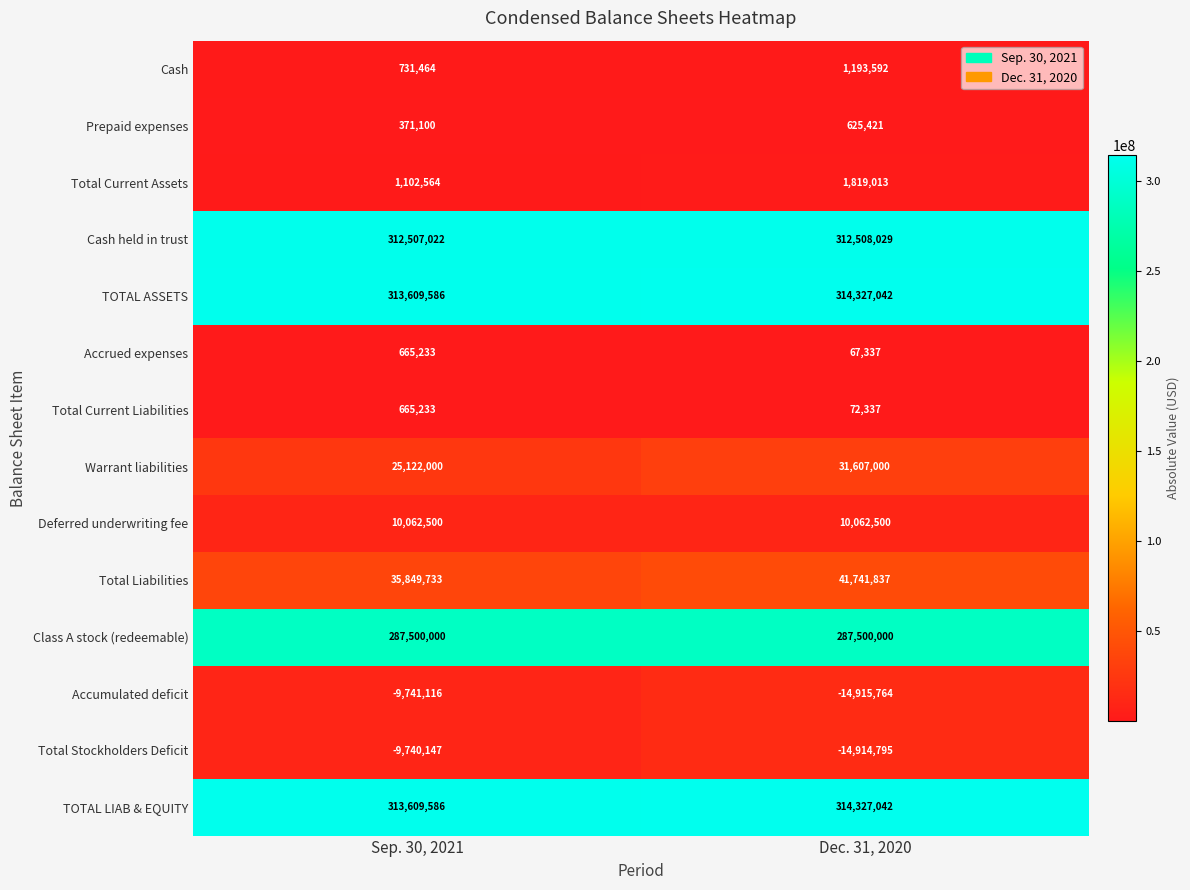

Reading right to left, transcribe all the data shown in this chart.

Cash: Dec. 31, 2020=1193592	Sep. 30, 2021=731464
Prepaid expenses: Dec. 31, 2020=625421	Sep. 30, 2021=371100
Total Current Assets: Dec. 31, 2020=1819013	Sep. 30, 2021=1102564
Cash held in trust: Dec. 31, 2020=312508029	Sep. 30, 2021=312507022
TOTAL ASSETS: Dec. 31, 2020=314327042	Sep. 30, 2021=313609586
Accrued expenses: Dec. 31, 2020=67337	Sep. 30, 2021=665233
Total Current Liabilities: Dec. 31, 2020=72337	Sep. 30, 2021=665233
Warrant liabilities: Dec. 31, 2020=31607000	Sep. 30, 2021=25122000
Deferred underwriting fee: Dec. 31, 2020=10062500	Sep. 30, 2021=10062500
Total Liabilities: Dec. 31, 2020=41741837	Sep. 30, 2021=35849733
Class A stock (redeemable): Dec. 31, 2020=287500000	Sep. 30, 2021=287500000
Accumulated deficit: Dec. 31, 2020=-14915764	Sep. 30, 2021=-9741116
Total Stockholders Deficit: Dec. 31, 2020=-14914795	Sep. 30, 2021=-9740147
TOTAL LIAB & EQUITY: Dec. 31, 2020=314327042	Sep. 30, 2021=313609586